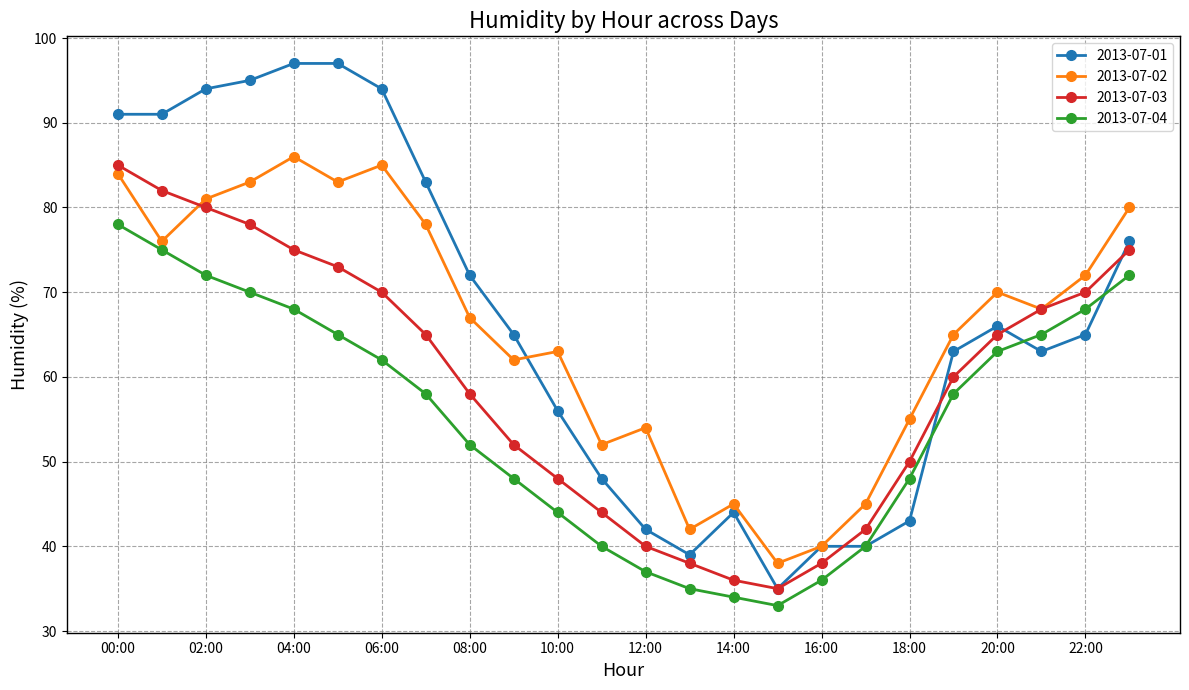

What is the maximum value shown in the chart?

97